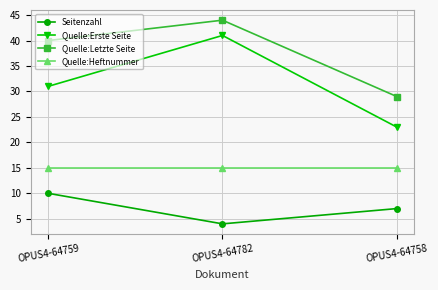

What is the total value across all series at OPUS4-64782?

104